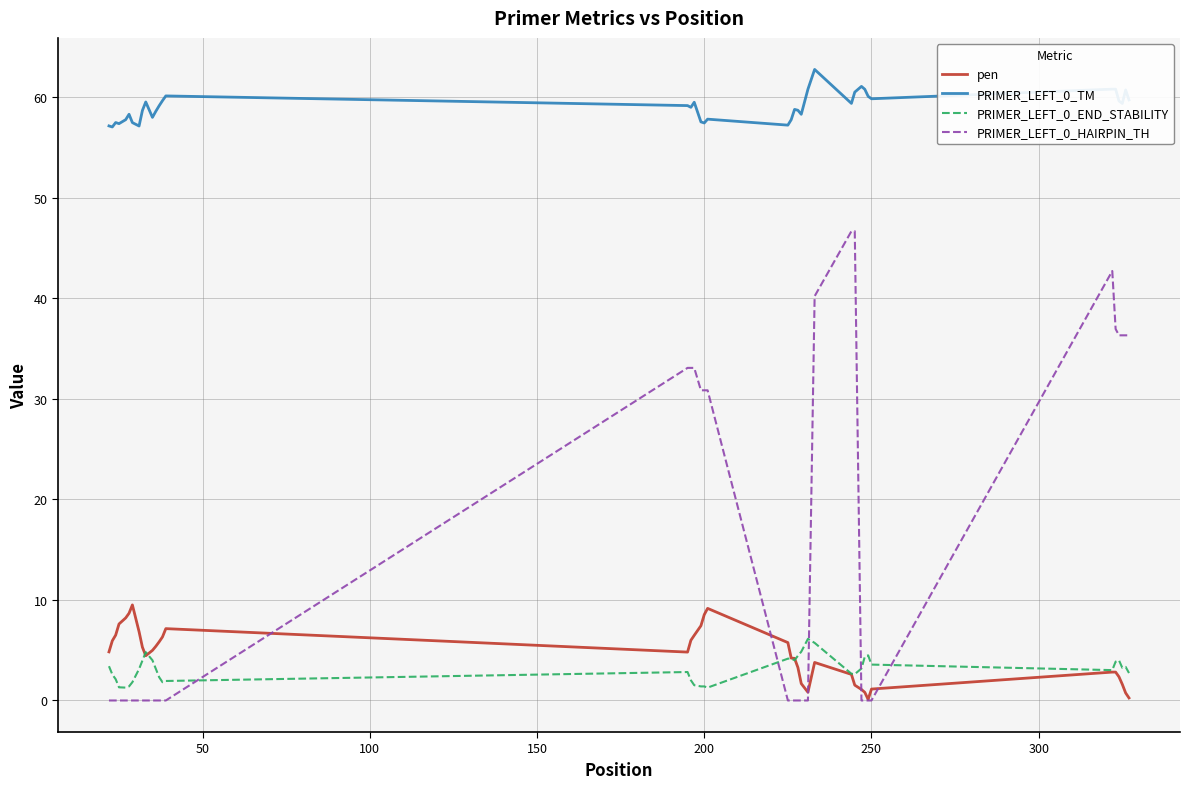

List the series in order of their peak value, highest first.

PRIMER_LEFT_0_TM, PRIMER_LEFT_0_HAIRPIN_TH, pen, PRIMER_LEFT_0_END_STABILITY